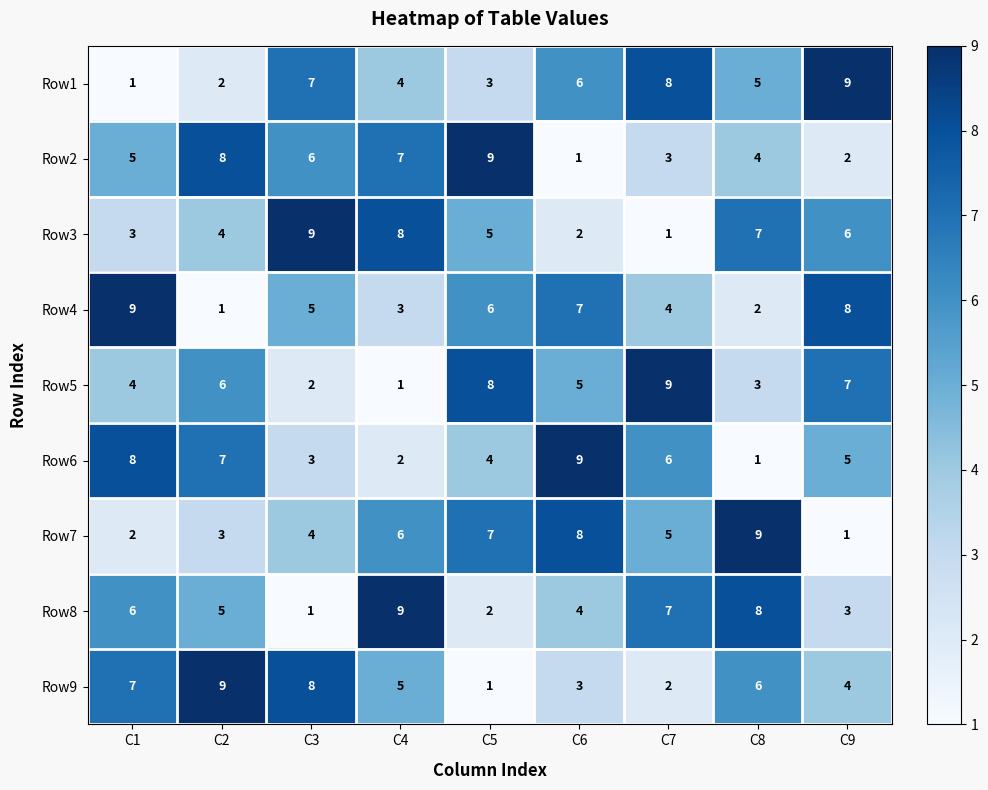

What is the total value across all series at C1?

45